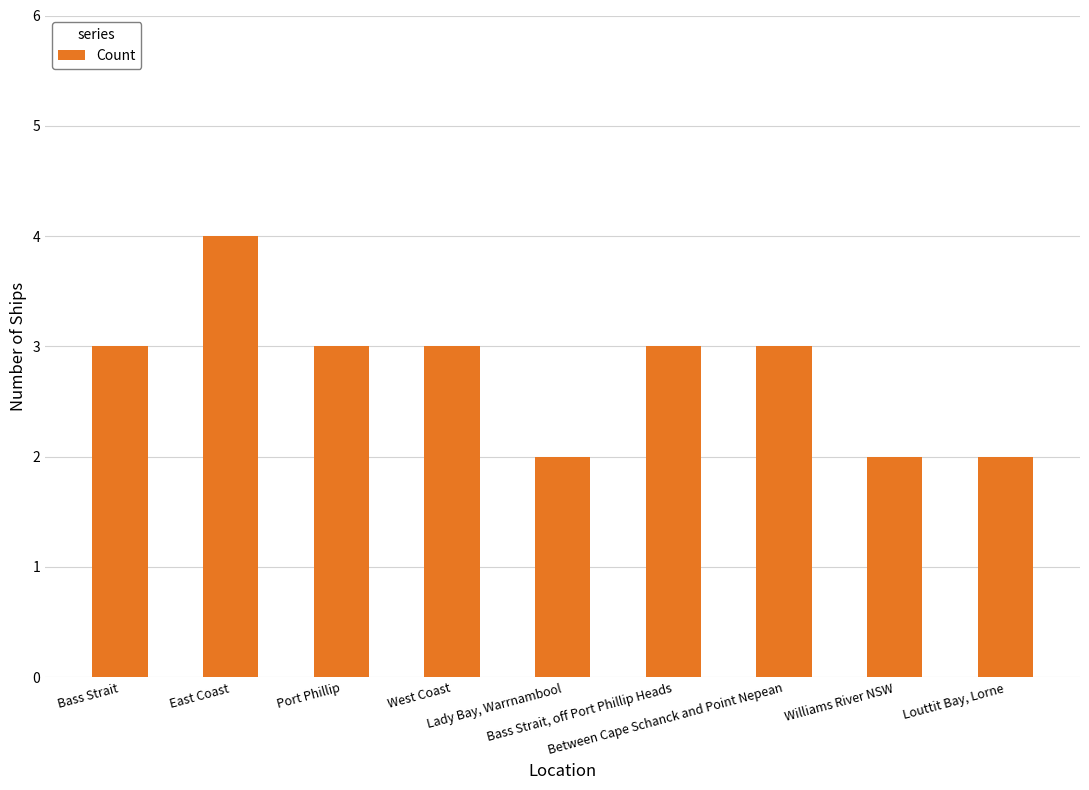

Count the values in the range 2 to 3.

8